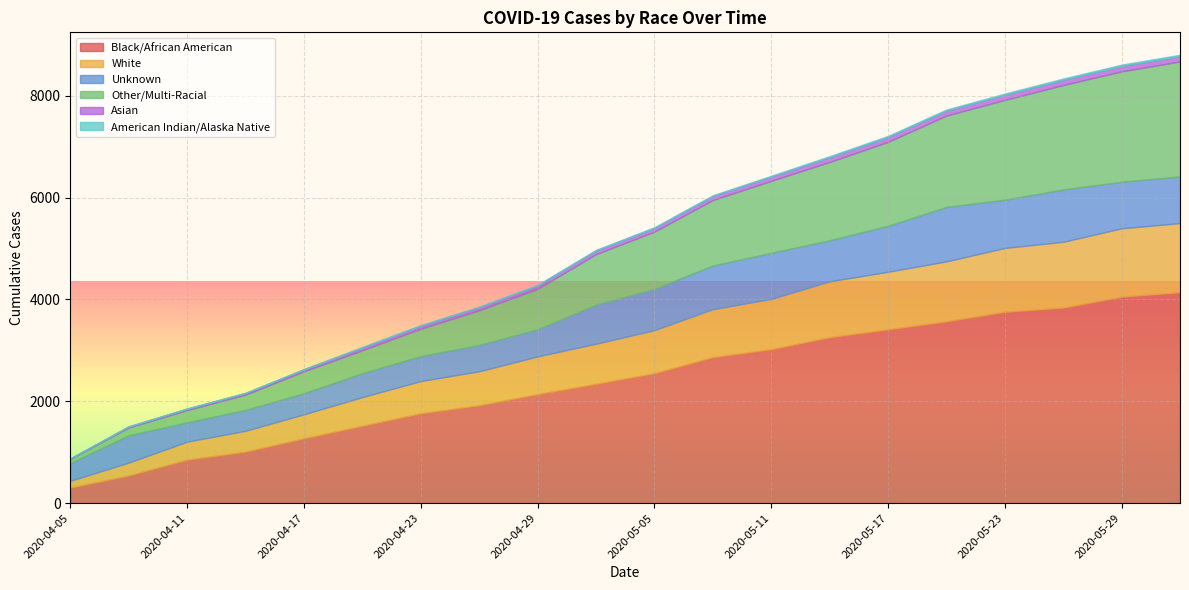

The value of Other/Multi-Racial at 2020-04-23 is 538. True or false?

True